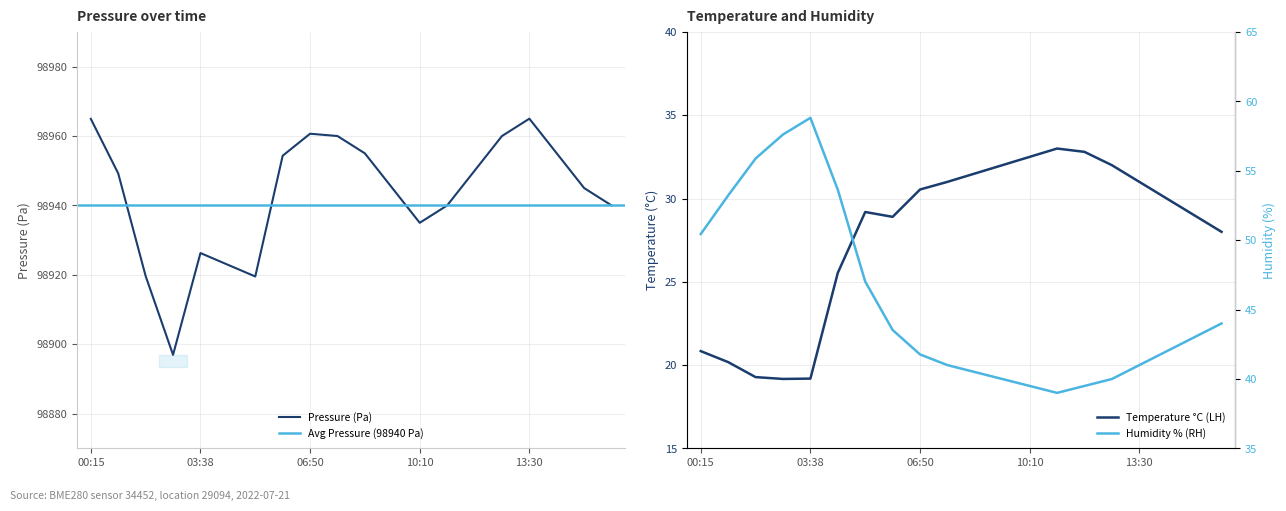

True or false: Pressure (Pa) and Temperature (°C) cross at least once.

False